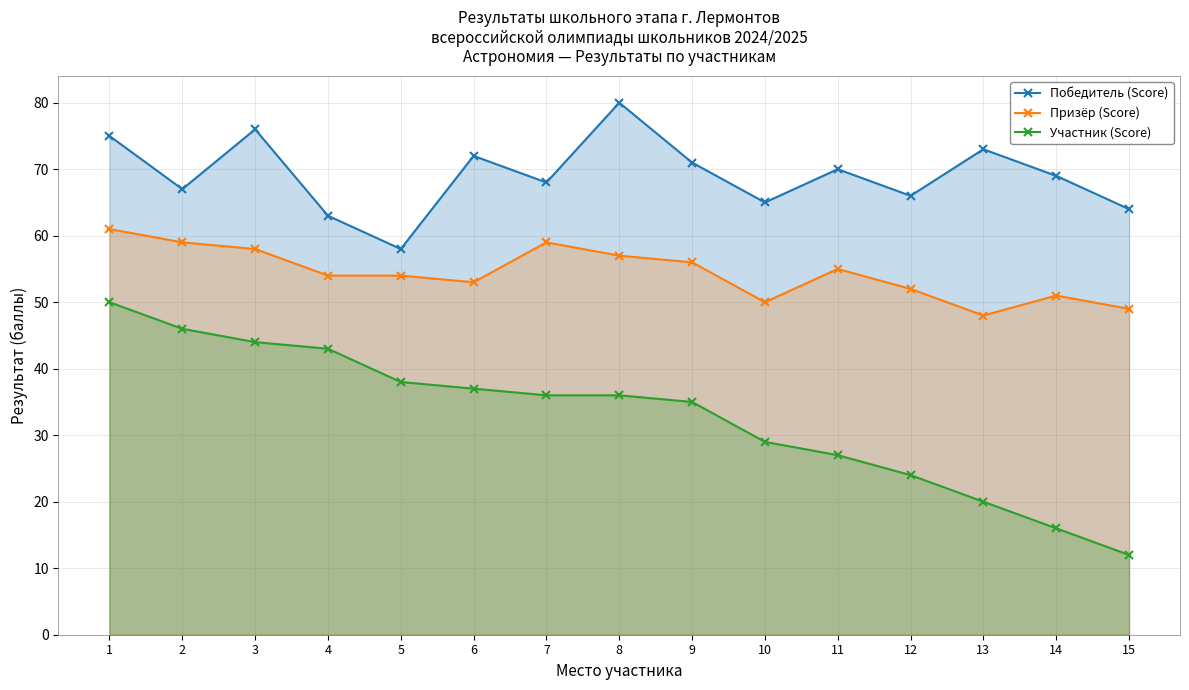

What is the value of the Победитель (Score) point at the 12th from the left?

66